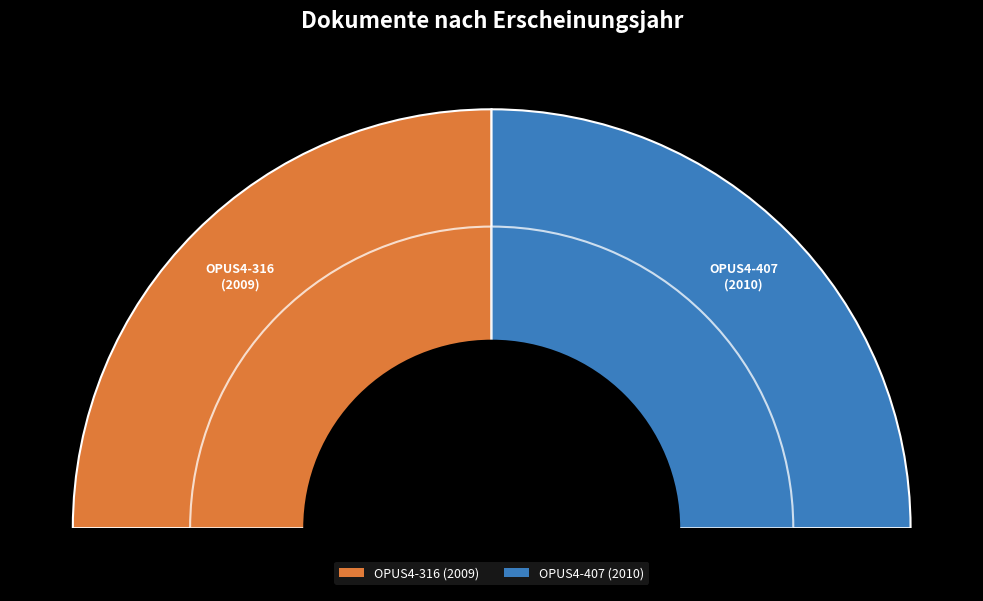

Which has a higher value, OPUS4-407 or OPUS4-316?

OPUS4-407